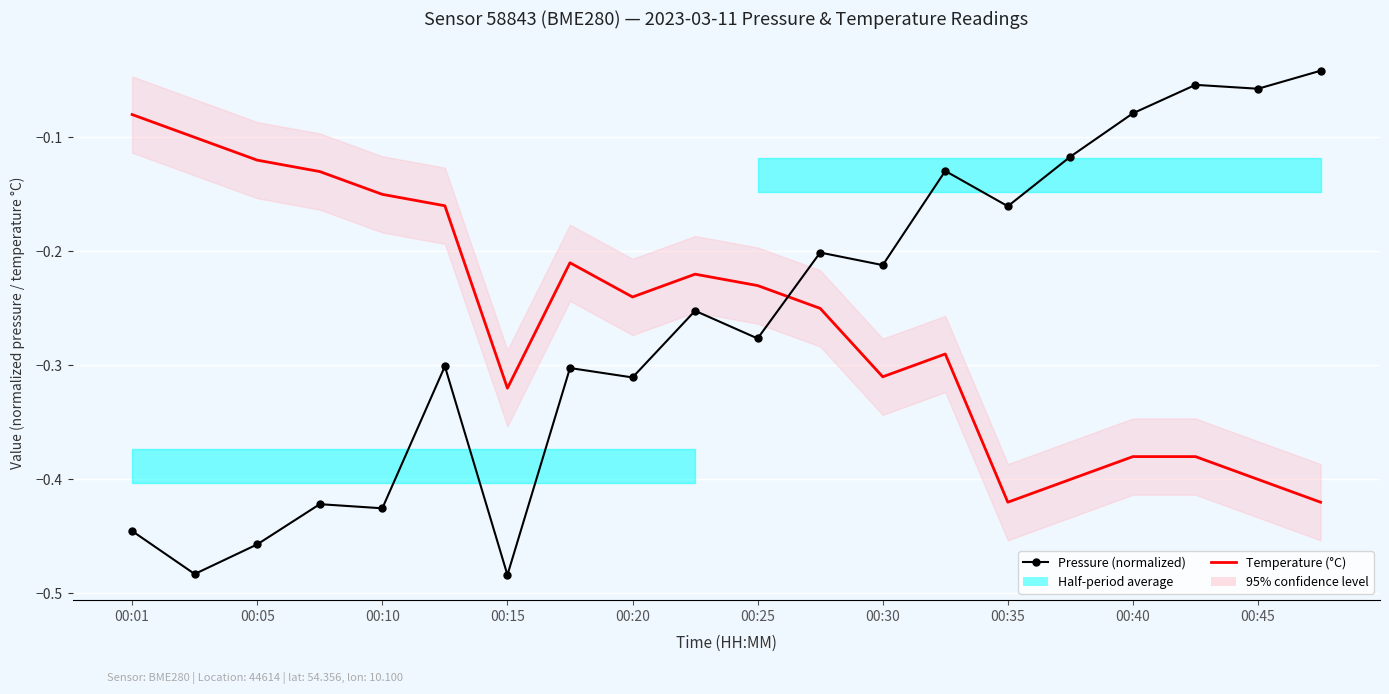

Reading right to left, list all the values displayed in this chart.

Pressure (normalized): -0.0	-0.1	-0.1	-0.1	-0.1	-0.2	-0.1	-0.2	-0.2	-0.3	-0.3	-0.3	-0.3	-0.5	-0.3	-0.4	-0.4	-0.5	-0.5	-0.4
Temperature (°C): -0.4	-0.4	-0.4	-0.4	-0.4	-0.4	-0.3	-0.3	-0.2	-0.2	-0.2	-0.2	-0.2	-0.3	-0.2	-0.1	-0.1	-0.1	-0.1	-0.1